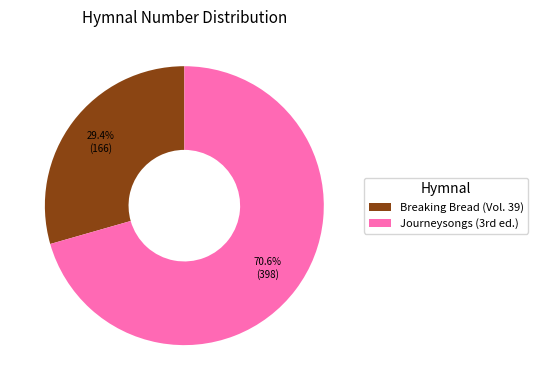

What is the smallest slice in the pie chart?

Breaking Bread (Vol. 39)